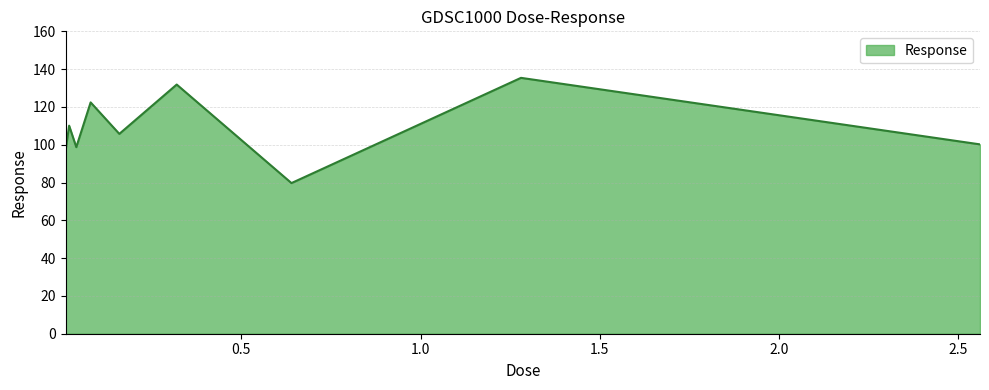

What is the difference between the maximum and minimum values?

55.7